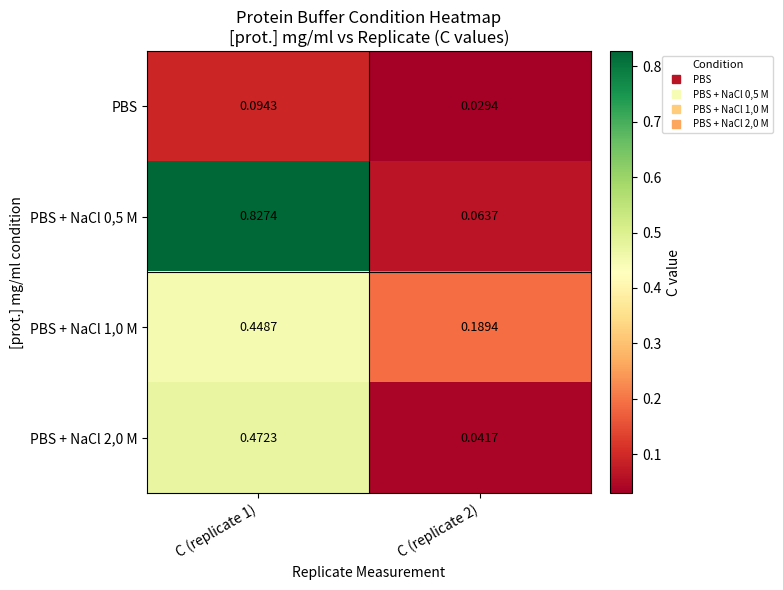

Is the value of PBS + NaCl 0,5 M at C (replicate 1) greater than the value of PBS + NaCl 2,0 M at C (replicate 1)?

Yes